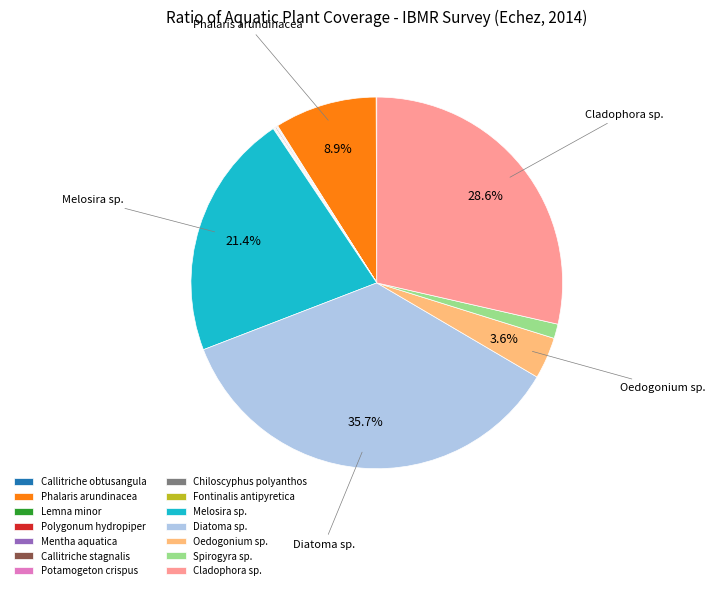

Does any single category account for the majority?

No